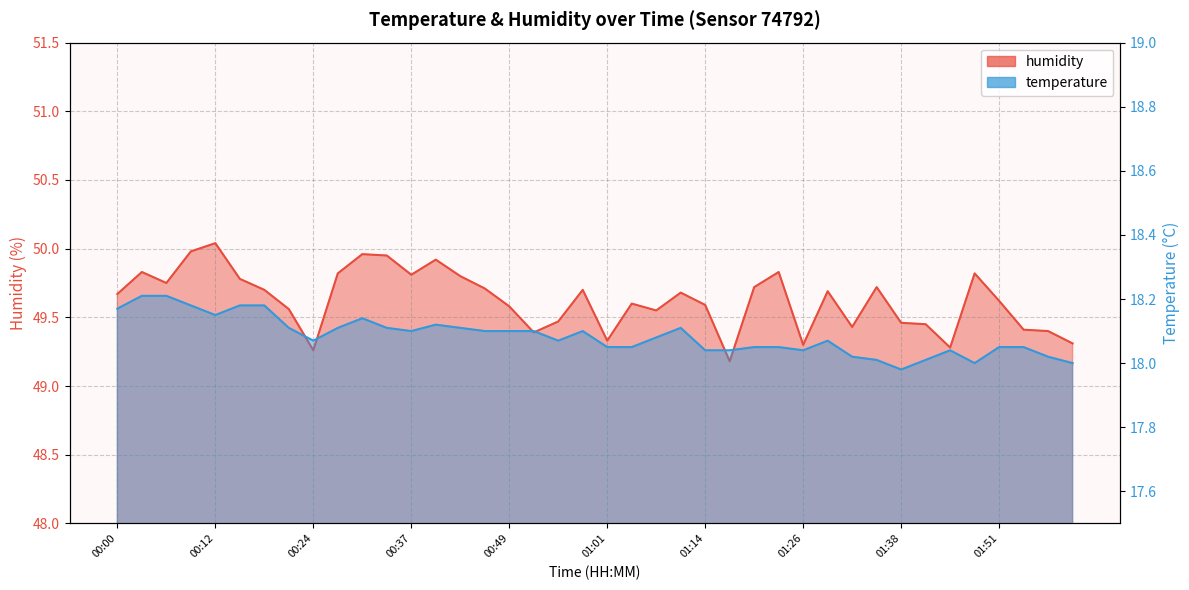

What is the highest value of the temperature series?

18.2